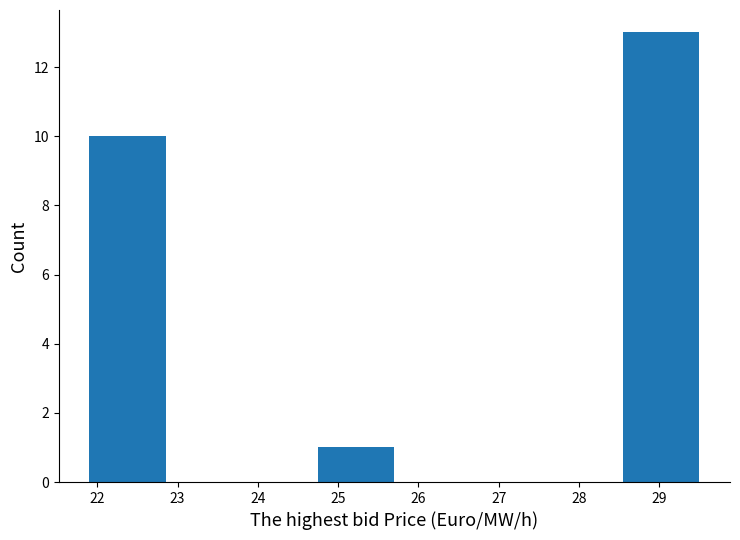

Reading left to right, transcribe this chart: for each bar, give the range it covers on the x-axis and its height. Neither the bar edges nor the heights are printed on the chart, so give them approximately, as read against the axes.

21.90 to 22.85: 10
22.85 to 23.80: 0
23.80 to 24.75: 0
24.75 to 25.70: 1
25.70 to 26.65: 0
26.65 to 27.60: 0
27.60 to 28.55: 0
28.55 to 29.50: 13